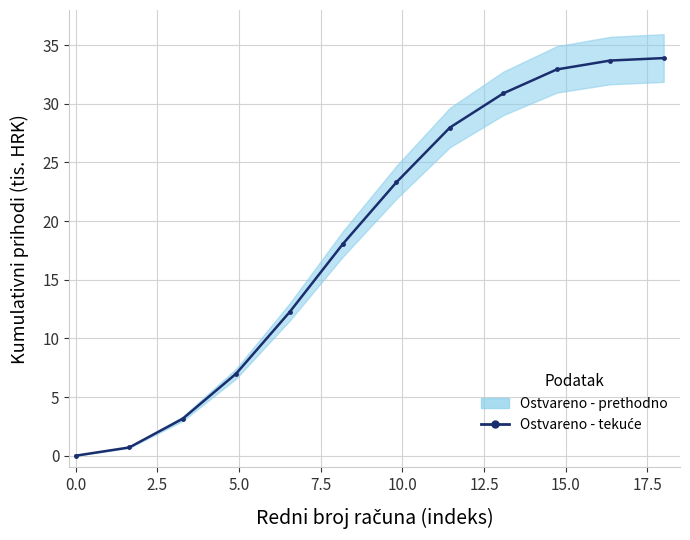

Is it true that the value at 5.0 is 1.4?

False